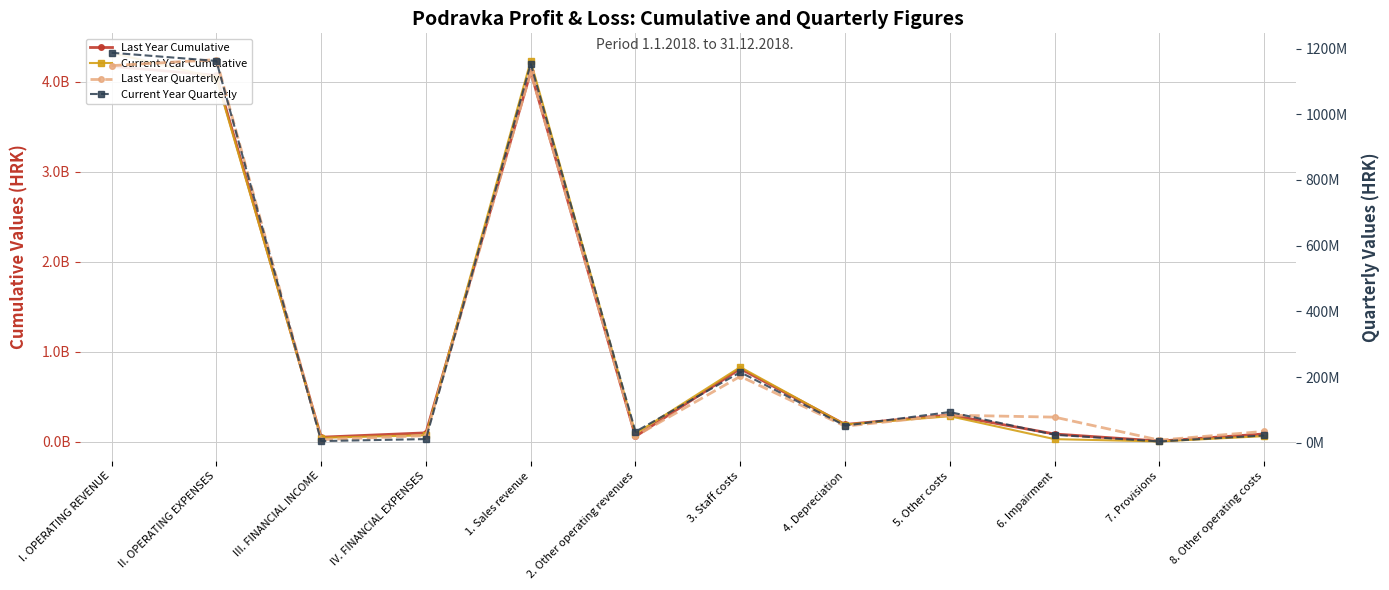

Which label corresponds to the smallest value in the chart?

7. Provisions